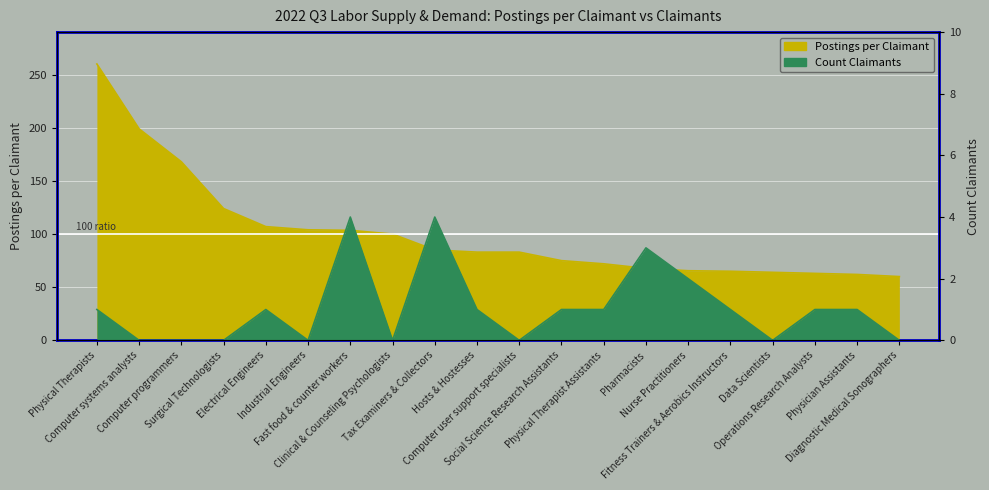

Reading right to left, extract all data points from this chart.

Postings per Claimant: Diagnostic Medical Sonographers=60.0	Physician Assistants=62.0	Operations Research Analysts=63.0	Data Scientists=64.0	Fitness Trainers & Aerobics Instructors=65.0	Nurse Practitioners=65.5	Pharmacists=67.7	Physical Therapist Assistants=72.0	Social Science Research Assistants=75.0	Computer user support specialists=83.0	Hosts & Hostesses=83.0	Tax Examiners & Collectors=85.0	Clinical & Counseling Psychologists=100.0	Fast food & counter workers=103.5	Industrial Engineers=104.0	Electrical Engineers=107.0	Surgical Technologists=124.0	Computer programmers=168.0	Computer systems analysts=199.0	Physical Therapists=260.0
Count Claimants: Diagnostic Medical Sonographers=0.0	Physician Assistants=1.0	Operations Research Analysts=1.0	Data Scientists=0.0	Fitness Trainers & Aerobics Instructors=1.0	Nurse Practitioners=2.0	Pharmacists=3.0	Physical Therapist Assistants=1.0	Social Science Research Assistants=1.0	Computer user support specialists=0.0	Hosts & Hostesses=1.0	Tax Examiners & Collectors=4.0	Clinical & Counseling Psychologists=0.0	Fast food & counter workers=4.0	Industrial Engineers=0.0	Electrical Engineers=1.0	Surgical Technologists=0.0	Computer programmers=0.0	Computer systems analysts=0.0	Physical Therapists=1.0